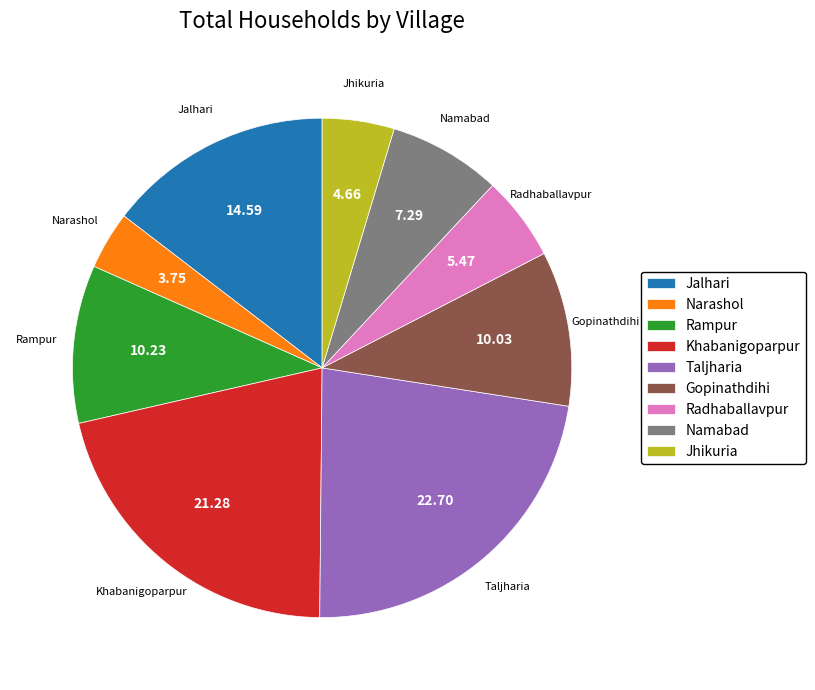

Does Rampur account for over 50% of the chart?

No